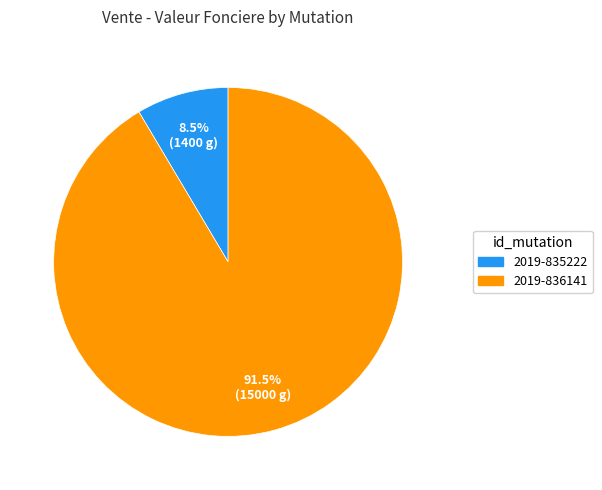

Do 2019-836141 and 2019-835222 together represent more than half of the pie?

Yes